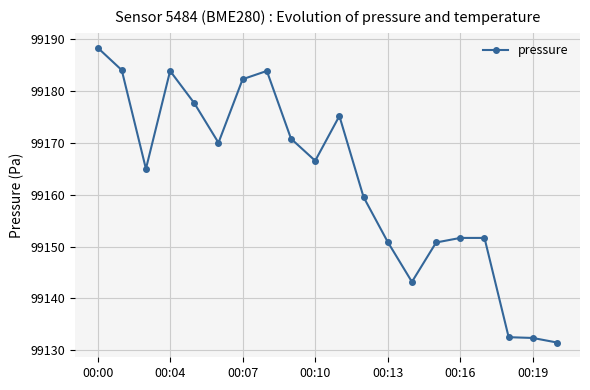

What is the value of the 19th point from the left?

99132.4